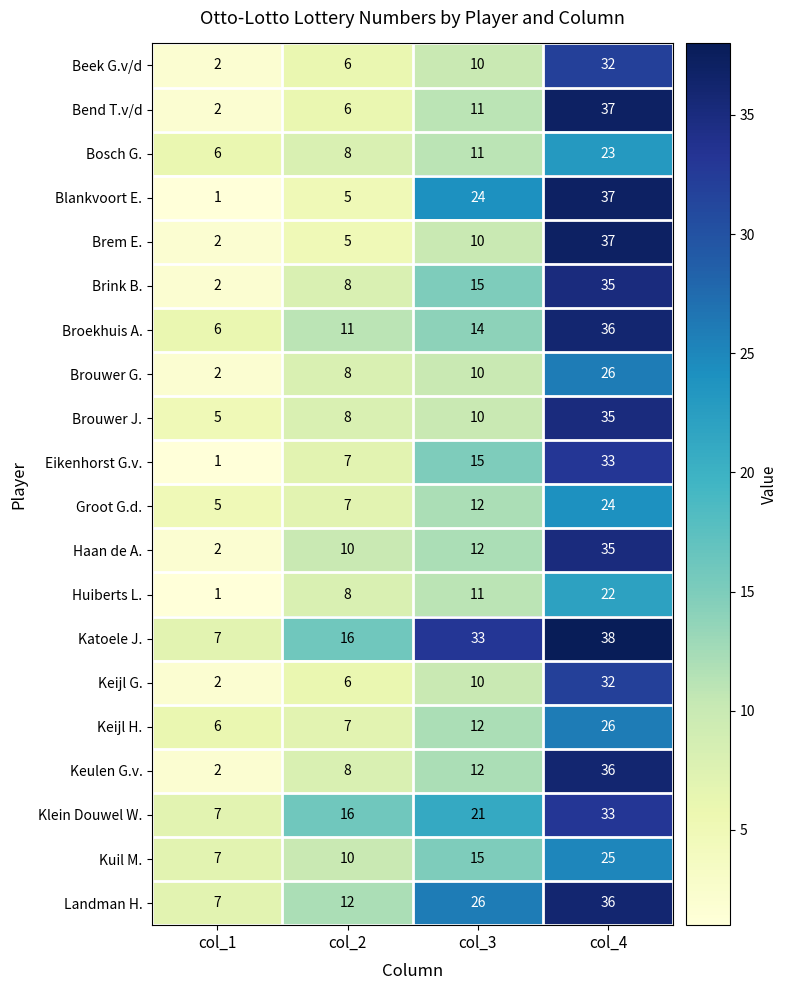

What is the difference between the Kuil M. values at col_2 and col_4?

15